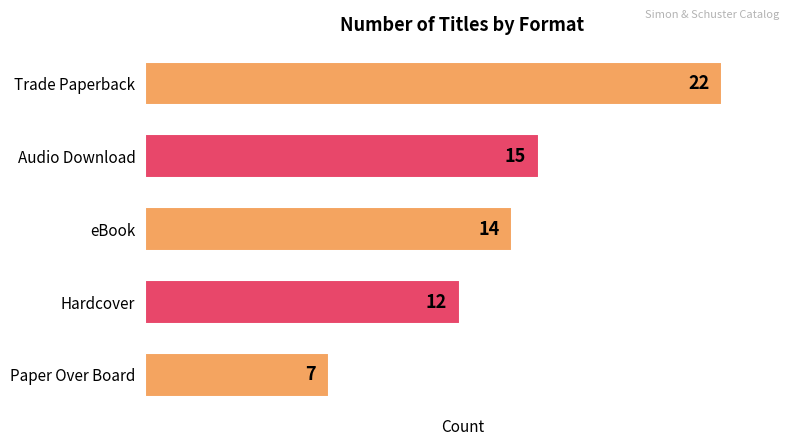

At which label is the value closest to 14?

eBook